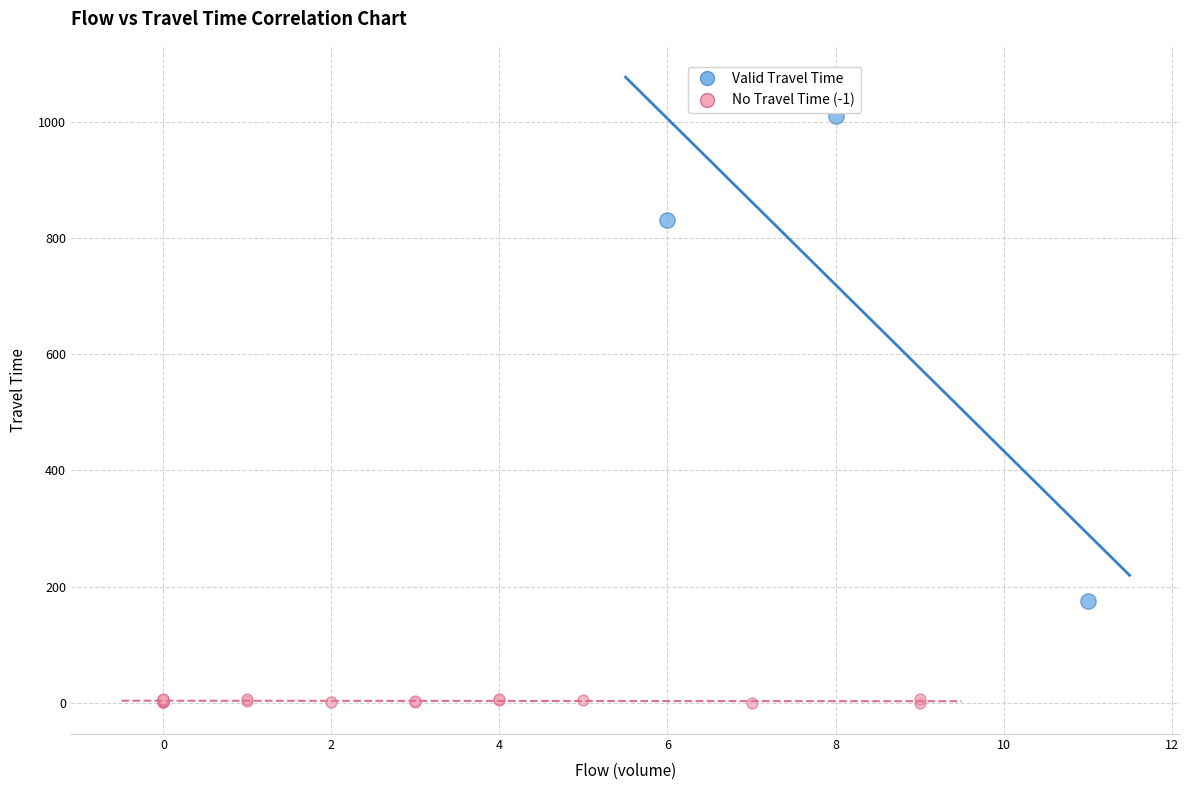

Which series reaches the maximum Y coordinate?

Valid Travel Time